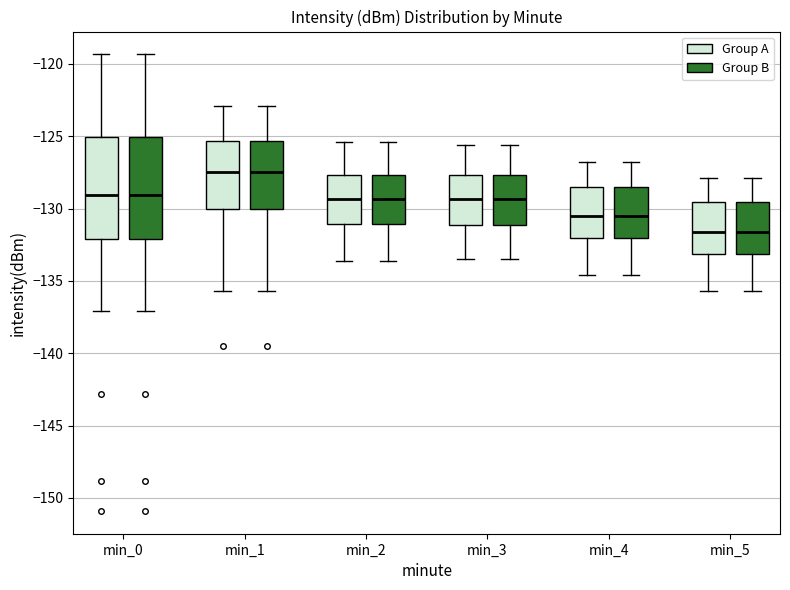

Reading left to right, transcribe this box plot: for each box, give where its median line is, the range the box spans, and where its two whiskers end, as read against the y-axis. The values are not printed on the chart, so give them approximately, as read against the axis.

min_0 (Group A): median -129.0, box -132.0 to -125.0, whiskers -137.0 to -119.5
min_0 (Group B): median -129.0, box -132.0 to -125.0, whiskers -137.0 to -119.5
min_1 (Group A): median -127.5, box -130.0 to -125.5, whiskers -135.5 to -123.0
min_1 (Group B): median -127.5, box -130.0 to -125.5, whiskers -135.5 to -123.0
min_2 (Group A): median -129.5, box -131.0 to -127.5, whiskers -133.5 to -125.5
min_2 (Group B): median -129.5, box -131.0 to -127.5, whiskers -133.5 to -125.5
min_3 (Group A): median -129.5, box -131.0 to -127.5, whiskers -133.5 to -125.5
min_3 (Group B): median -129.5, box -131.0 to -127.5, whiskers -133.5 to -125.5
min_4 (Group A): median -130.5, box -132.0 to -128.5, whiskers -134.5 to -127.0
min_4 (Group B): median -130.5, box -132.0 to -128.5, whiskers -134.5 to -127.0
min_5 (Group A): median -131.5, box -133.0 to -129.5, whiskers -135.5 to -128.0
min_5 (Group B): median -131.5, box -133.0 to -129.5, whiskers -135.5 to -128.0